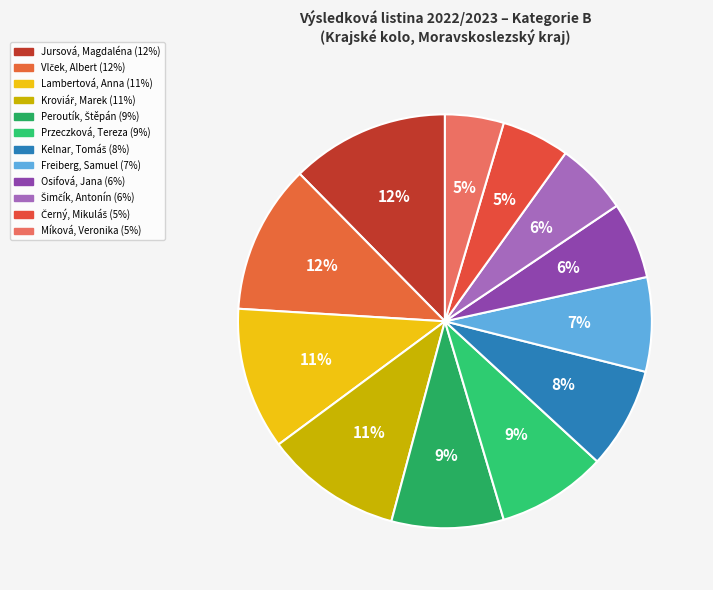

How many segments does this pie chart have?

12